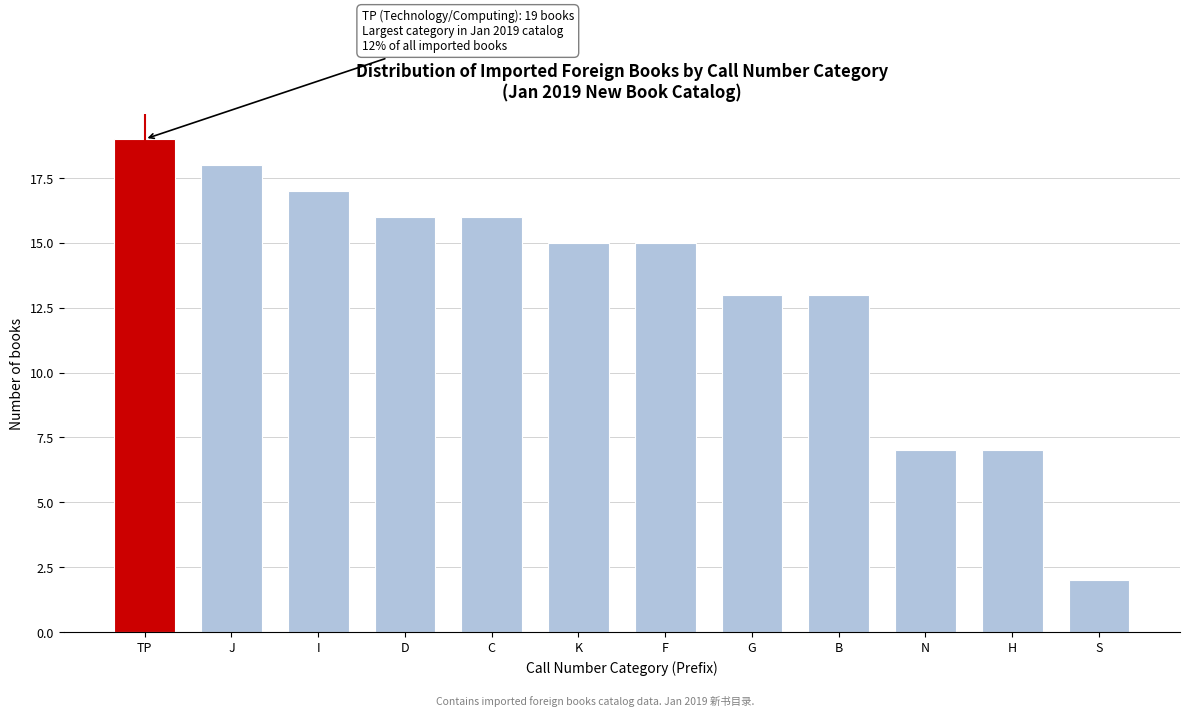

Reading left to right, list all the values displayed in this chart.

19	18	17	16	16	15	15	13	13	7	7	2